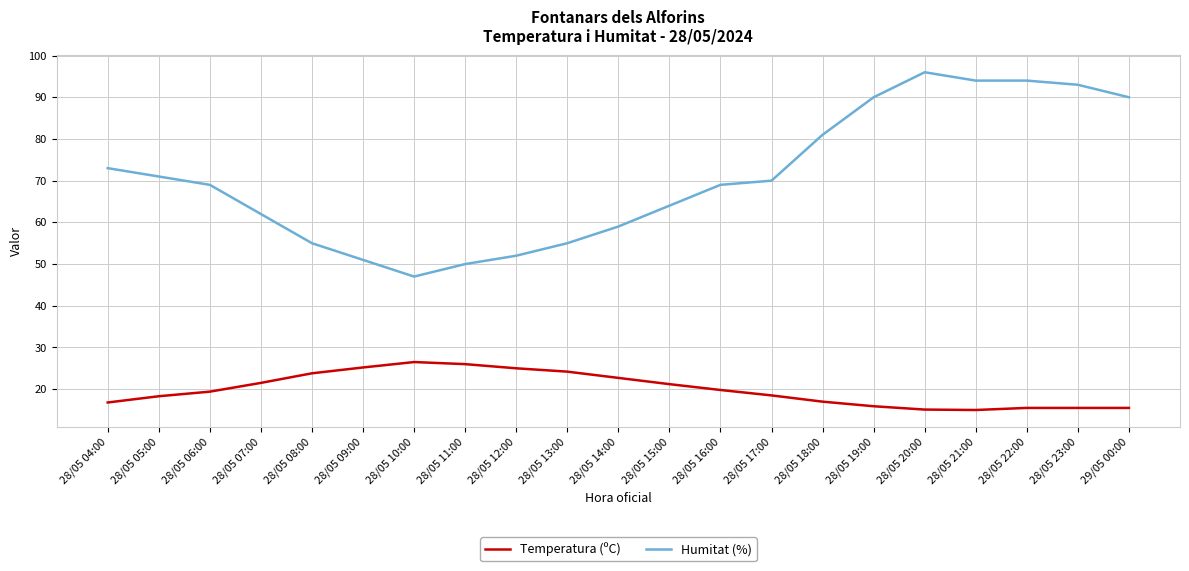

Which series changed the most between 28/05 05:00 and 28/05 11:00?

Humitat (%)